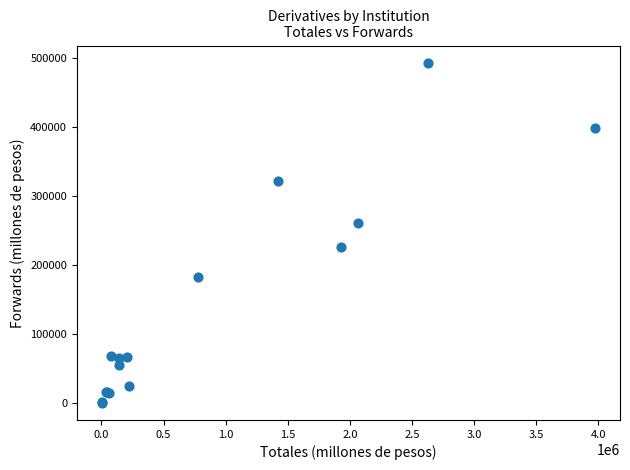

What Y value in the scatter plot is closest to 247071?

261155